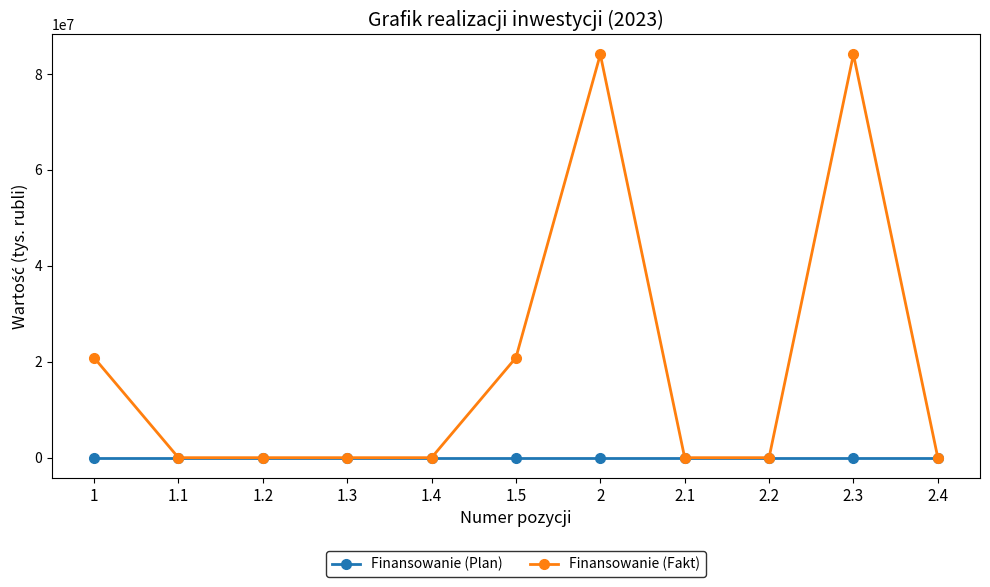

Does the chart display data point markers on the line(s)?

Yes